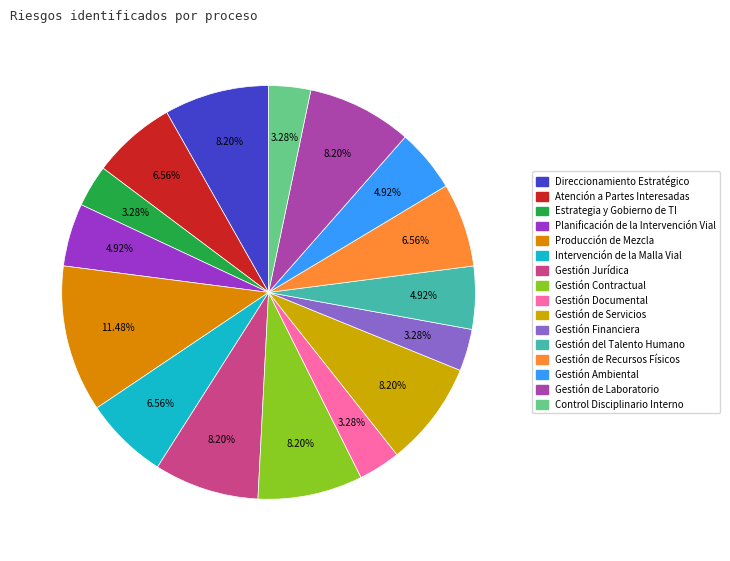

Approximately how many times larger is the value at Gestión Documental compared to Gestión Jurídica?

0.4